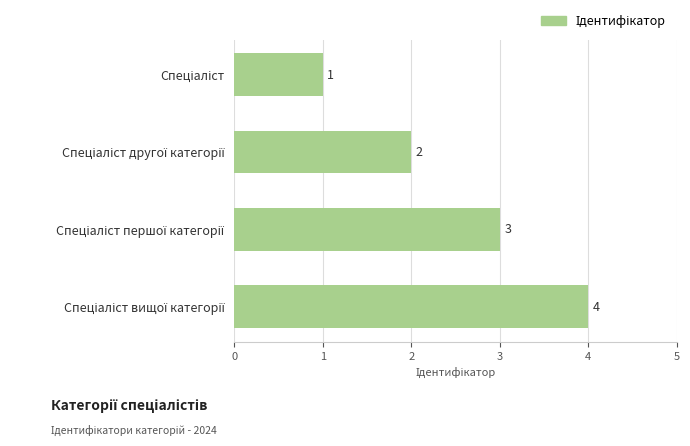

What is the difference between the maximum and minimum values?

3